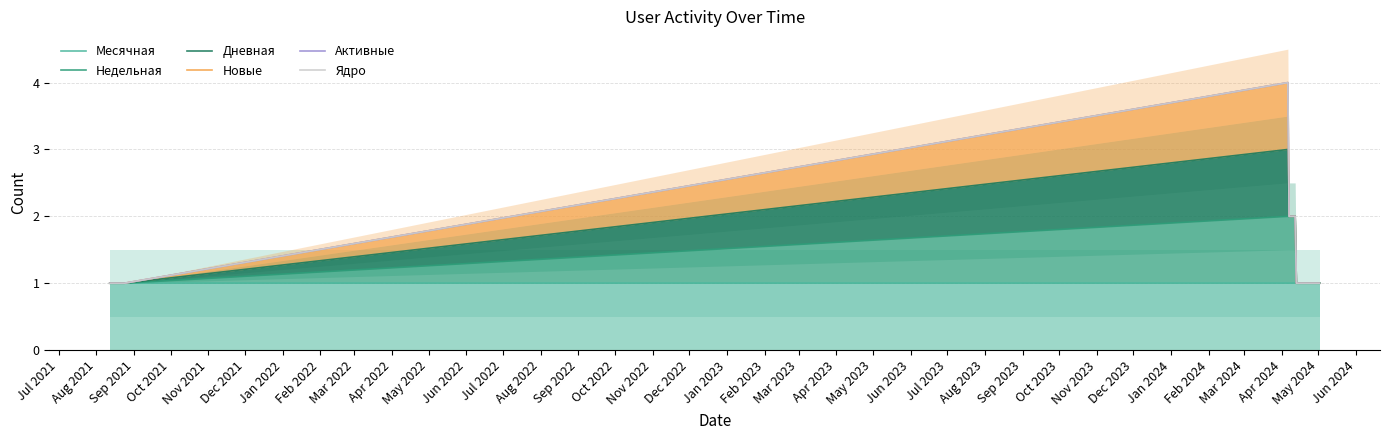

What value does the Недельная series have at Oct 2021?

1